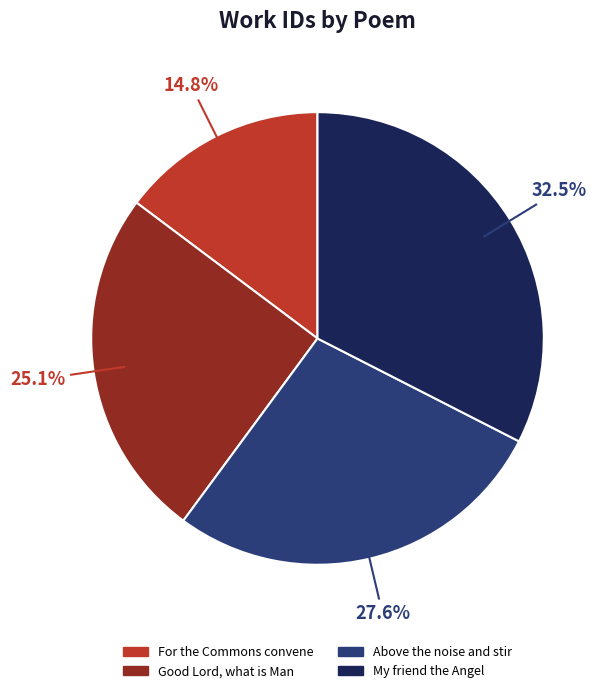

The Above the noise and stir slice represents 28% of the pie. True or false?

True